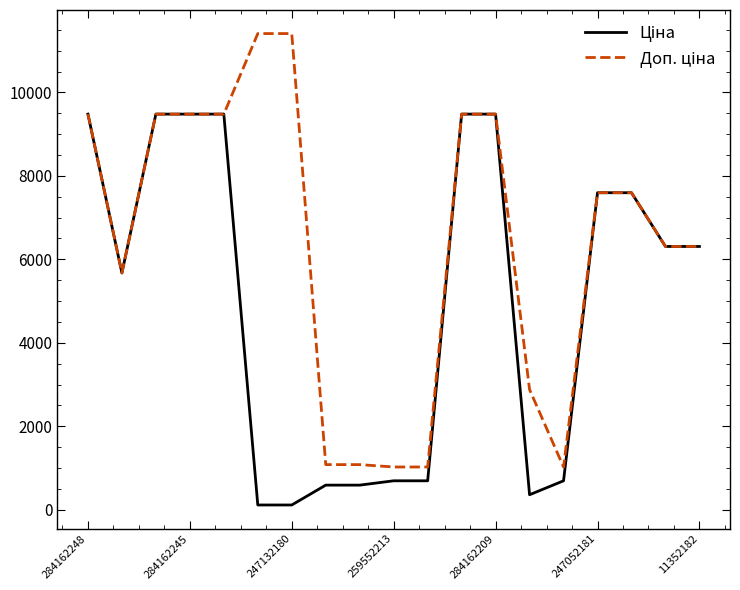

What is the maximum value shown in the chart?

11410.0